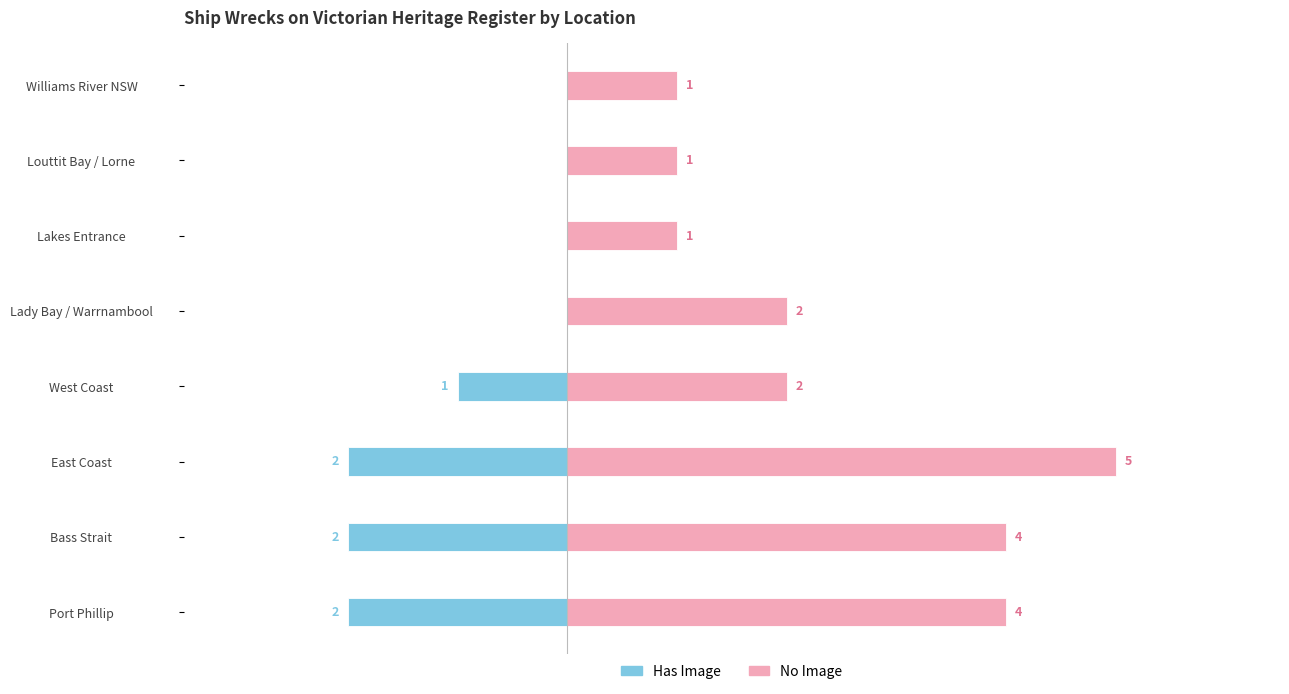

List the series in order of their peak value, highest first.

No Image, Has Image